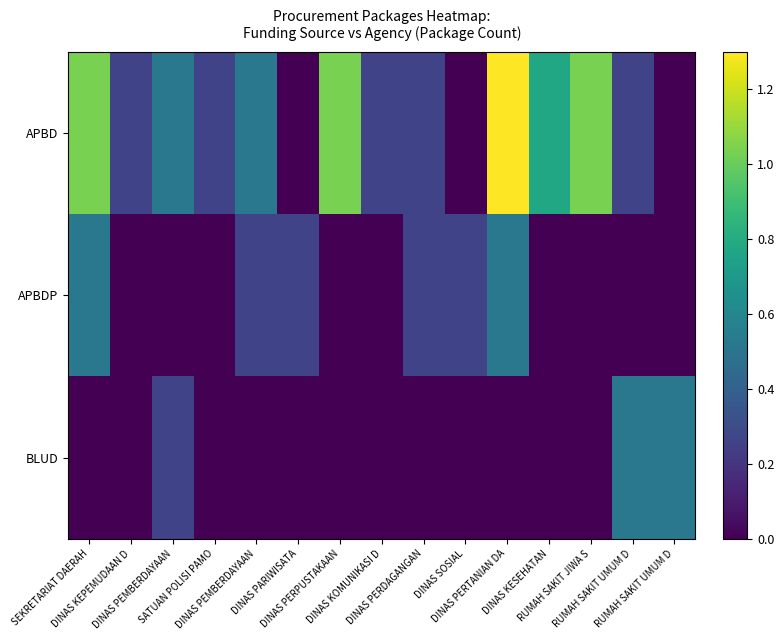

The APBDP series shows 0.3 at DINAS SOSIAL. True or false?

True